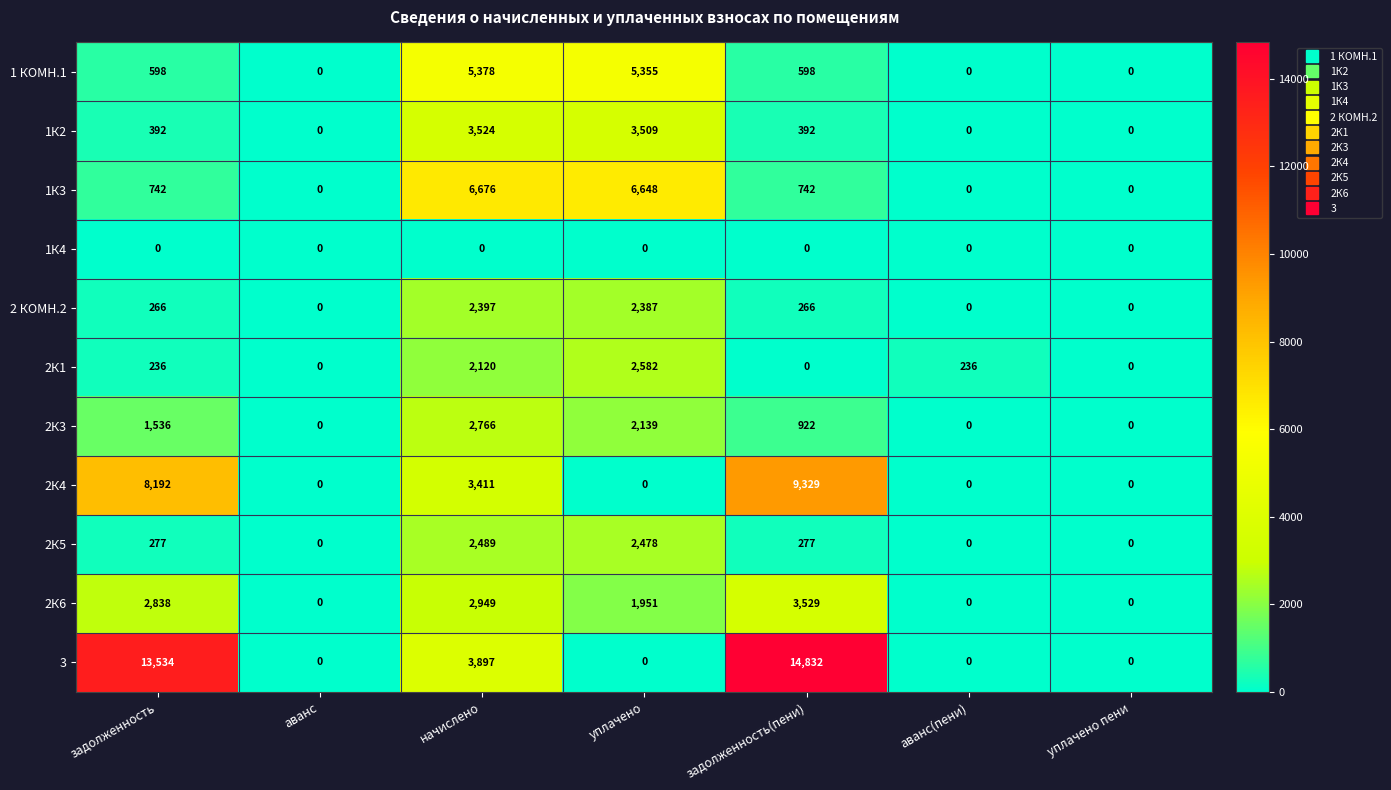

What is the difference between the second highest and minimum values in the 2К4 series?

8192